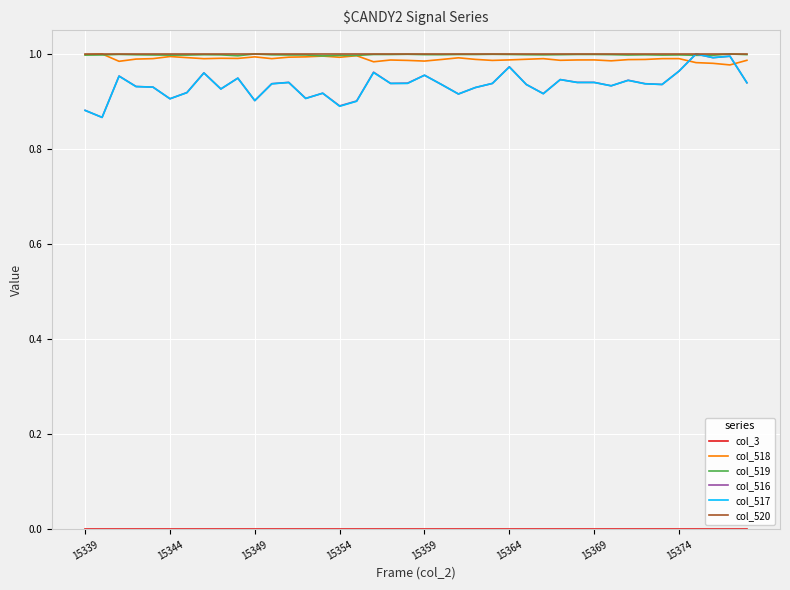

Is it true that col_516 equals 0.9 at 15344?

True